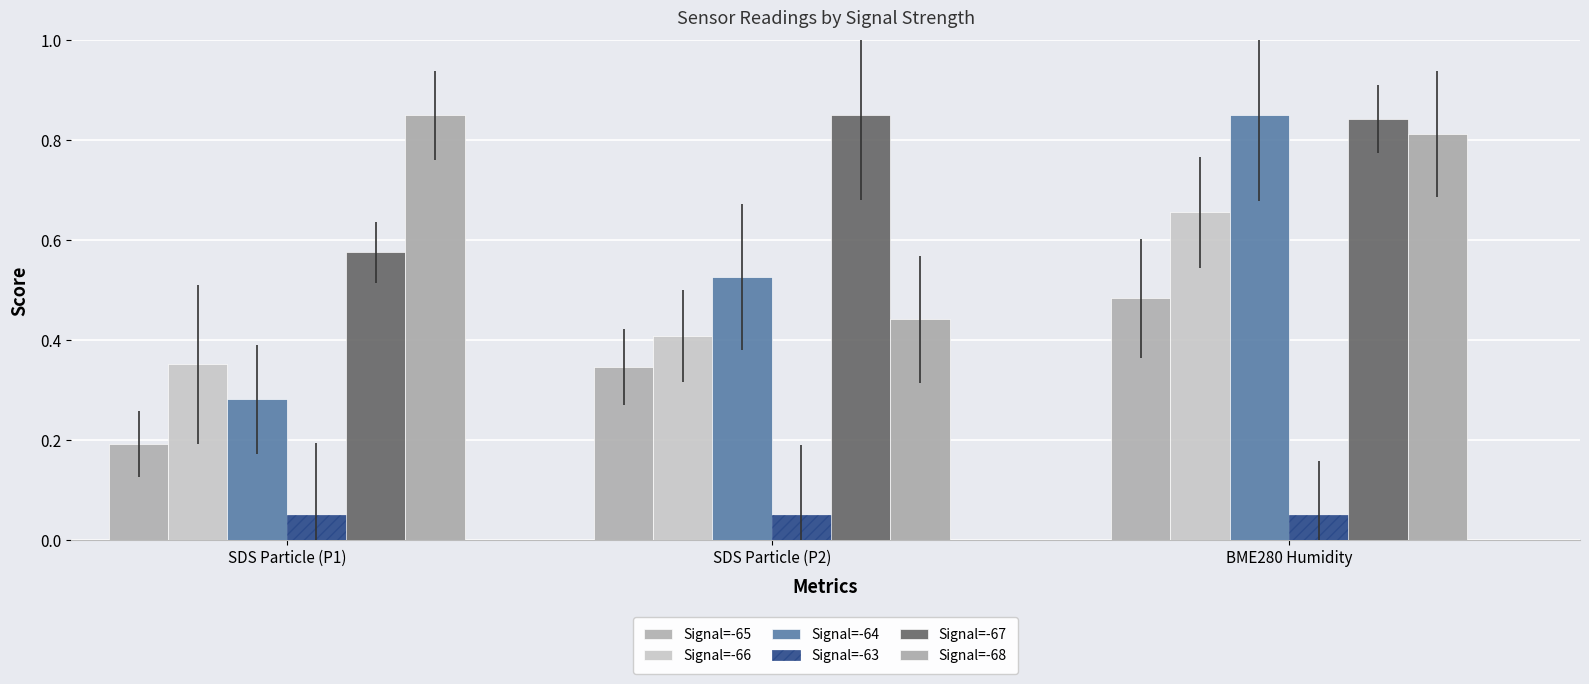

What are all the series names shown in the legend?

Signal=-65, Signal=-66, Signal=-64, Signal=-63, Signal=-67, Signal=-68